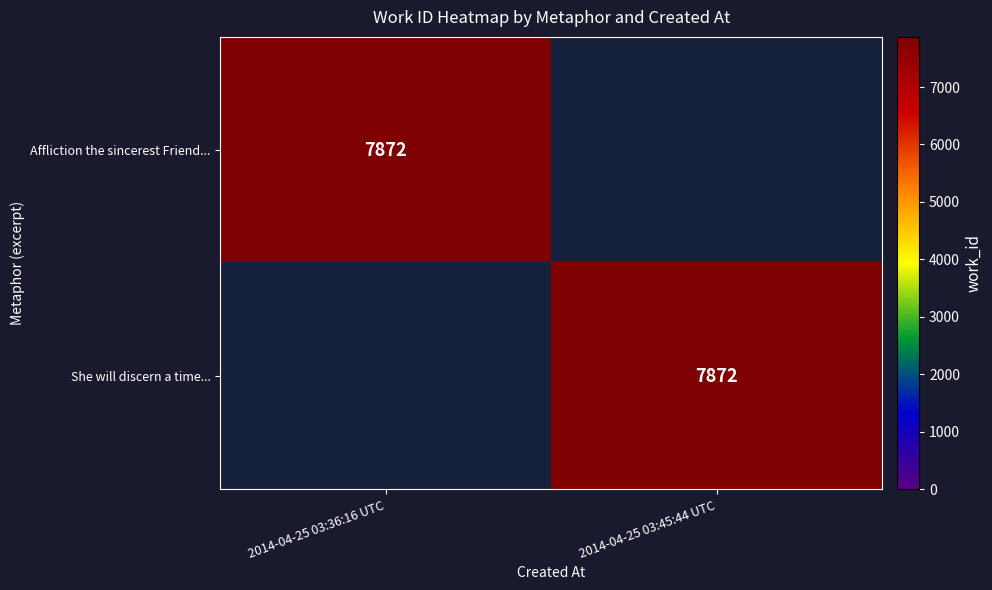

The value of She will discern a time... at 2014-04-25 03:45:44 UTC is 7872. True or false?

True